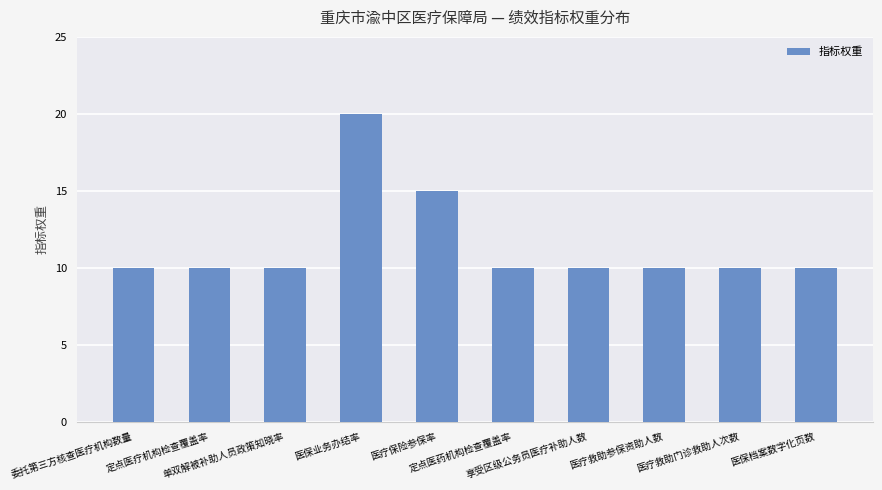

What is the ratio of the value at 享受区级公务员医疗补助人数 to the value at 医疗救助参保资助人数?

1.0